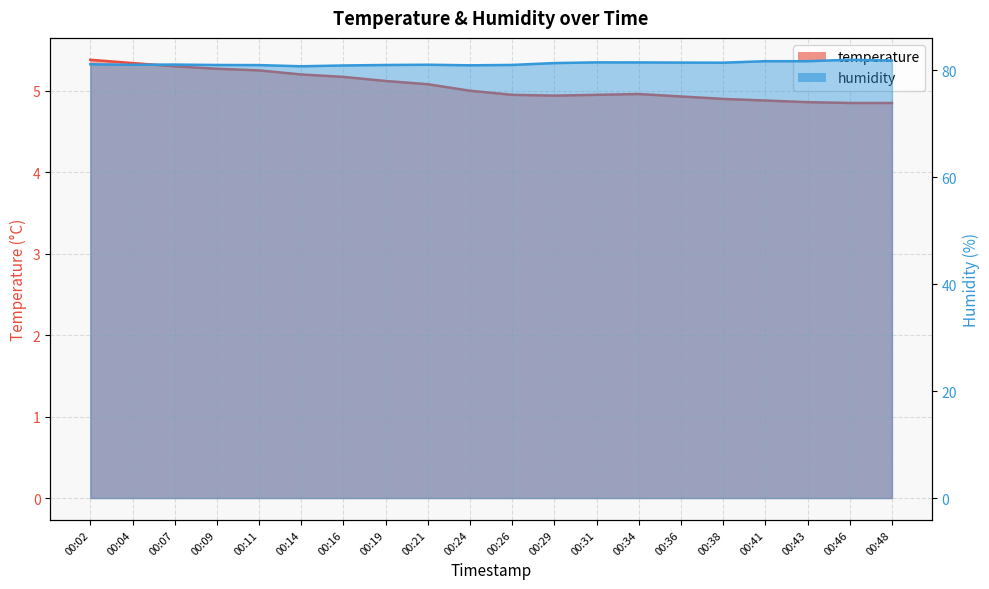

At 00:24, list the series in order from largest to smallest.

humidity, temperature